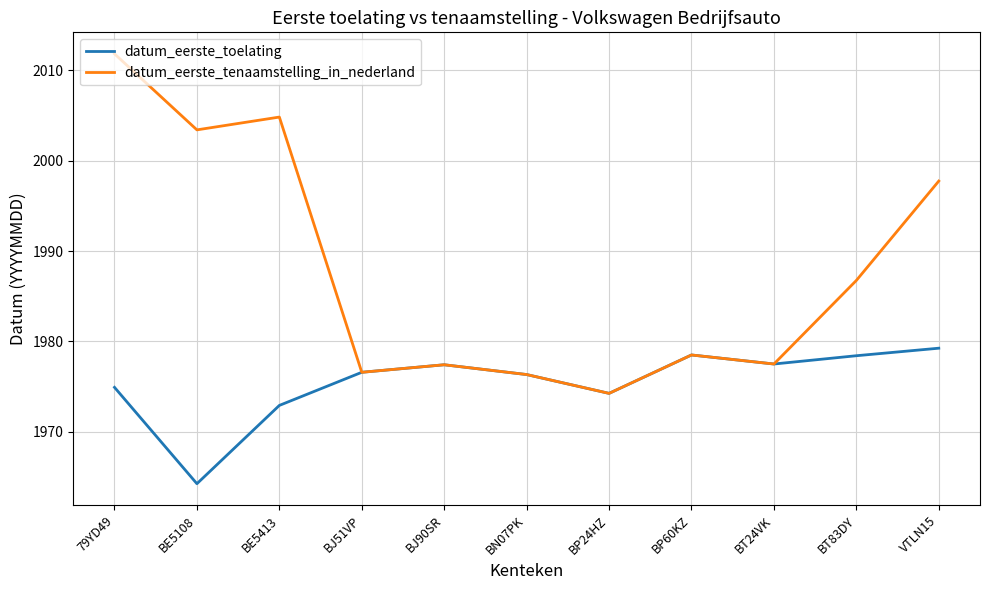

What is the approximate value of datum_eerste_toelating at 79YD49?

1974.9